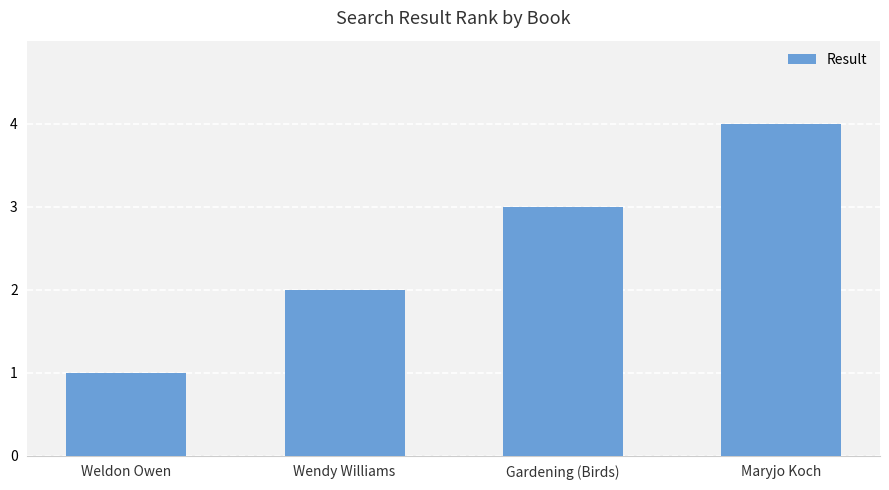

Does the chart contain any negative values?

No